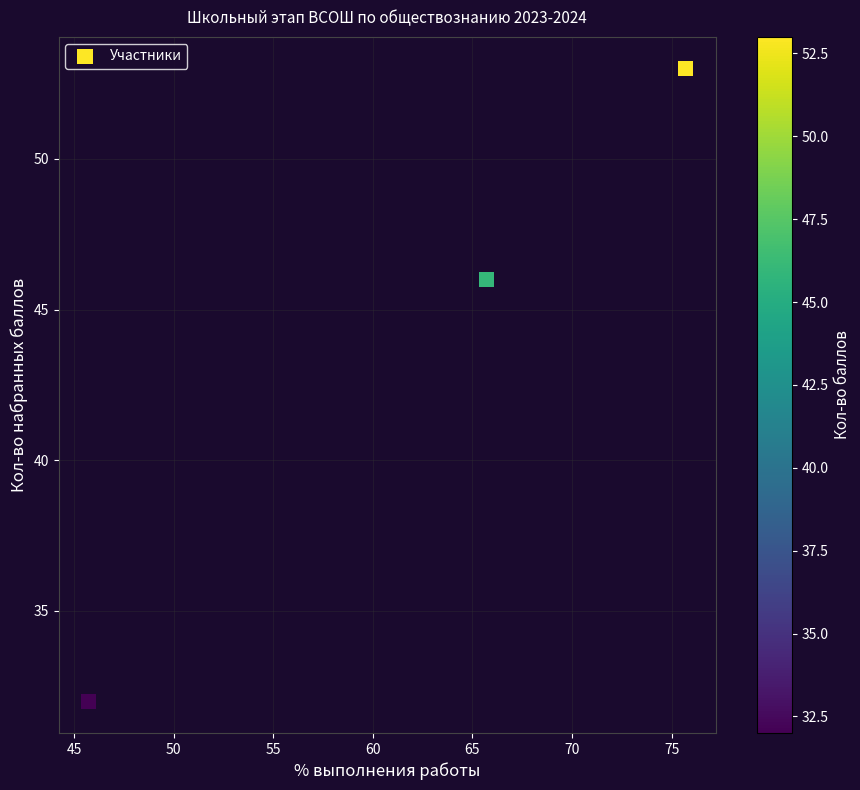

What is the average Y value?

44